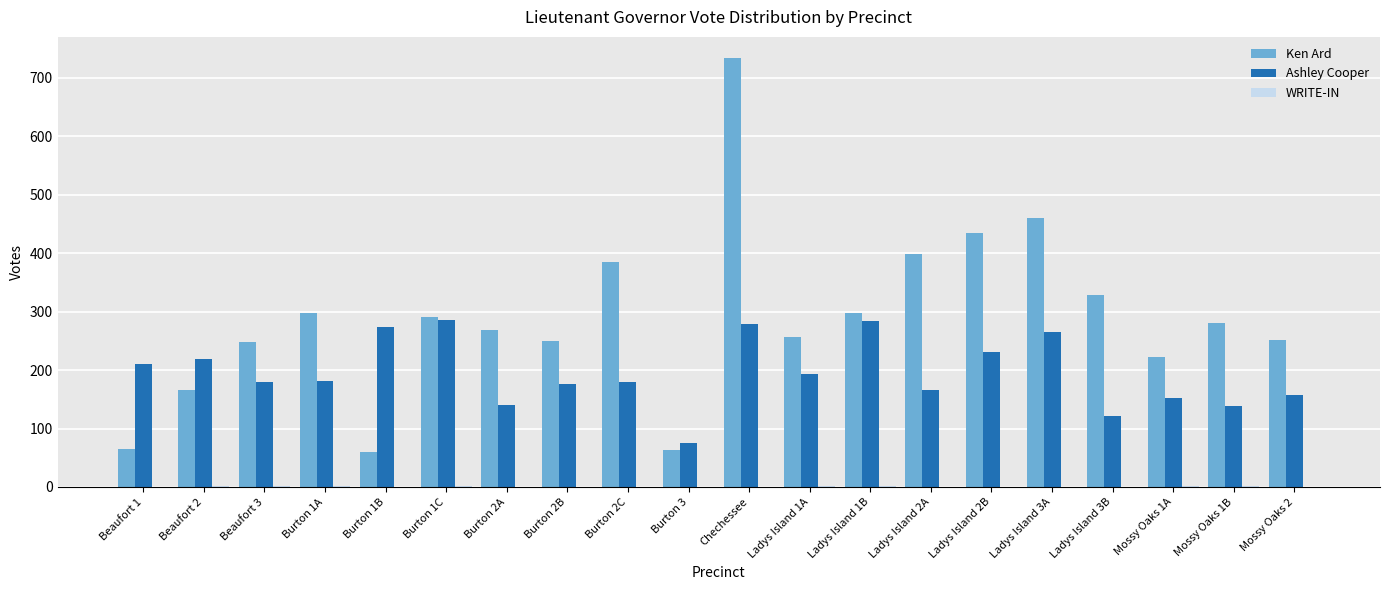

True or false: Ashley Cooper has a value of 367 at Chechessee.

False